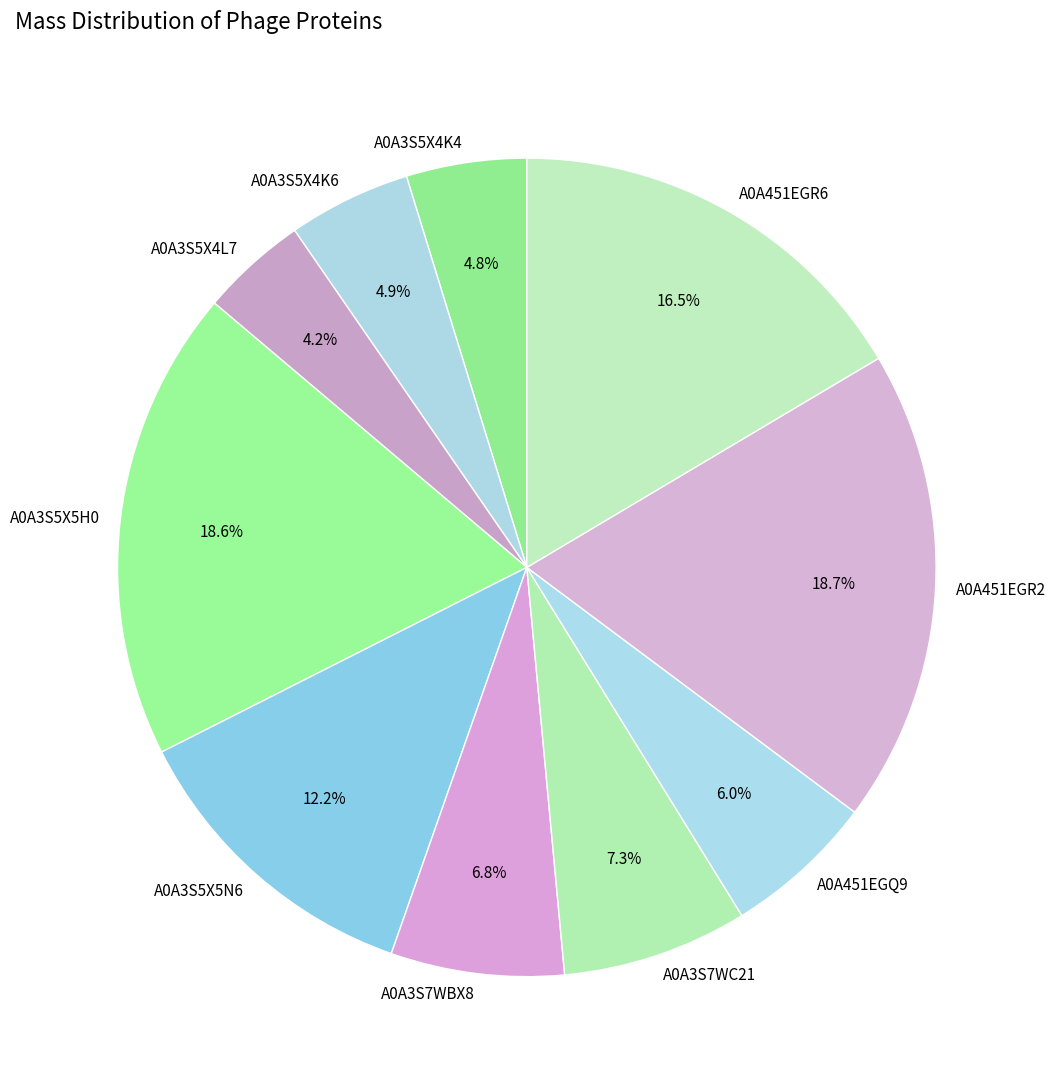

How many slices are in this pie chart?

10